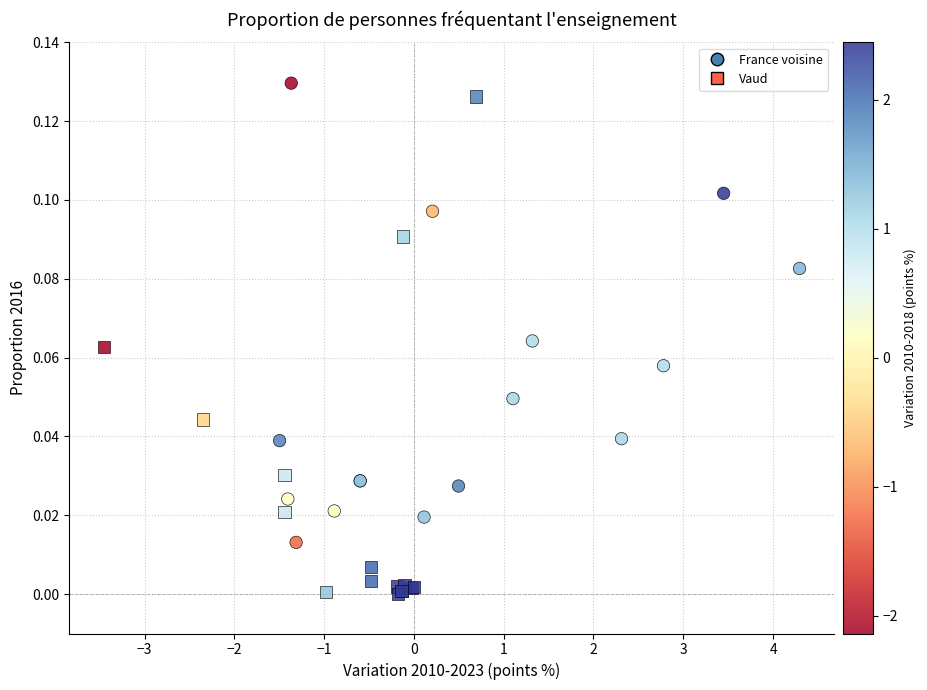

Which series has the largest Y range (max minus min)?

Vaud